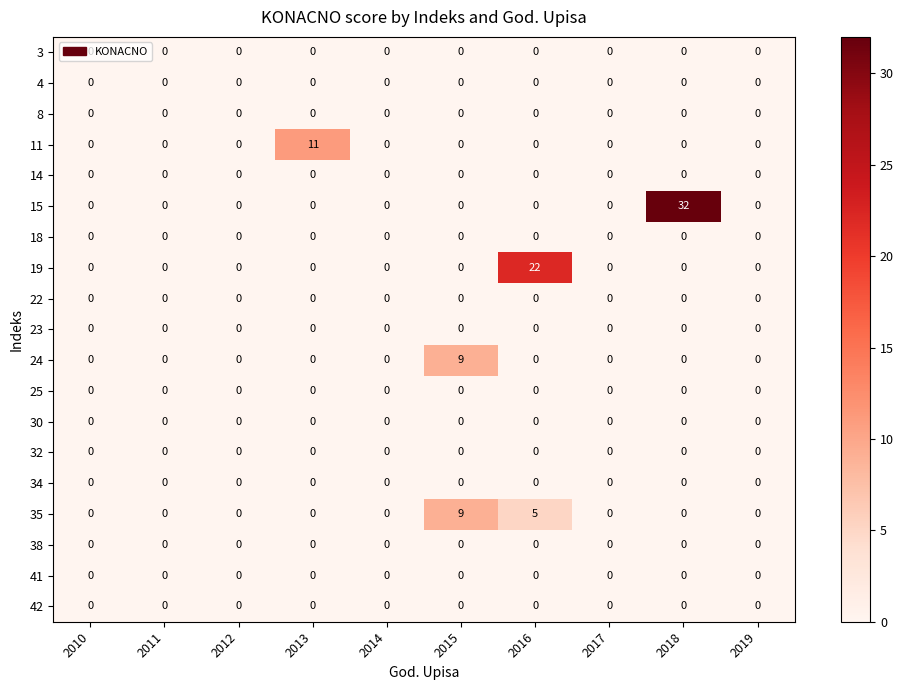

What is the greatest value displayed?

32